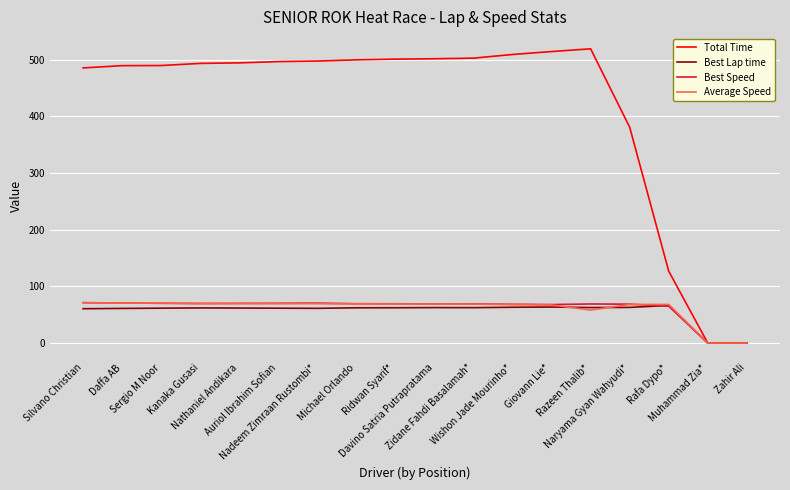

The value of Average Speed at Nathaniel Andikara is 26.7. True or false?

False